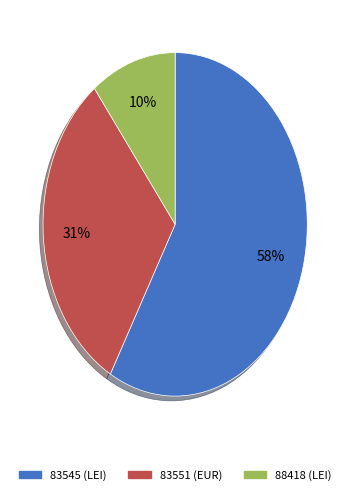

What is the ratio of the value at 83545 (LEI) to the value at 83551 (EUR)?

1.9